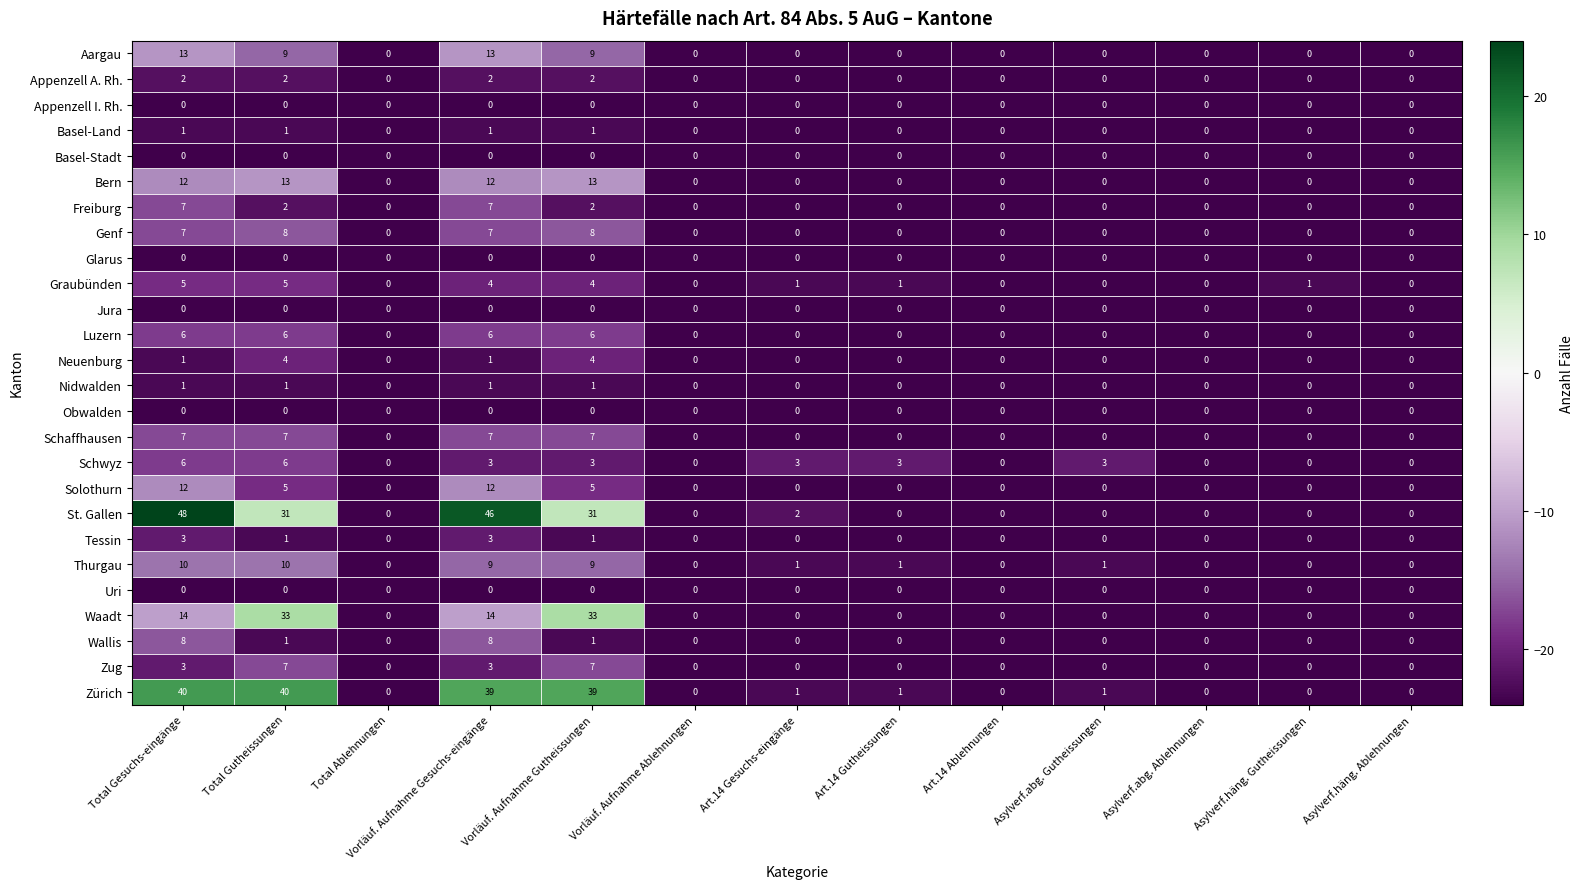

How many distinct data groups are displayed?

26